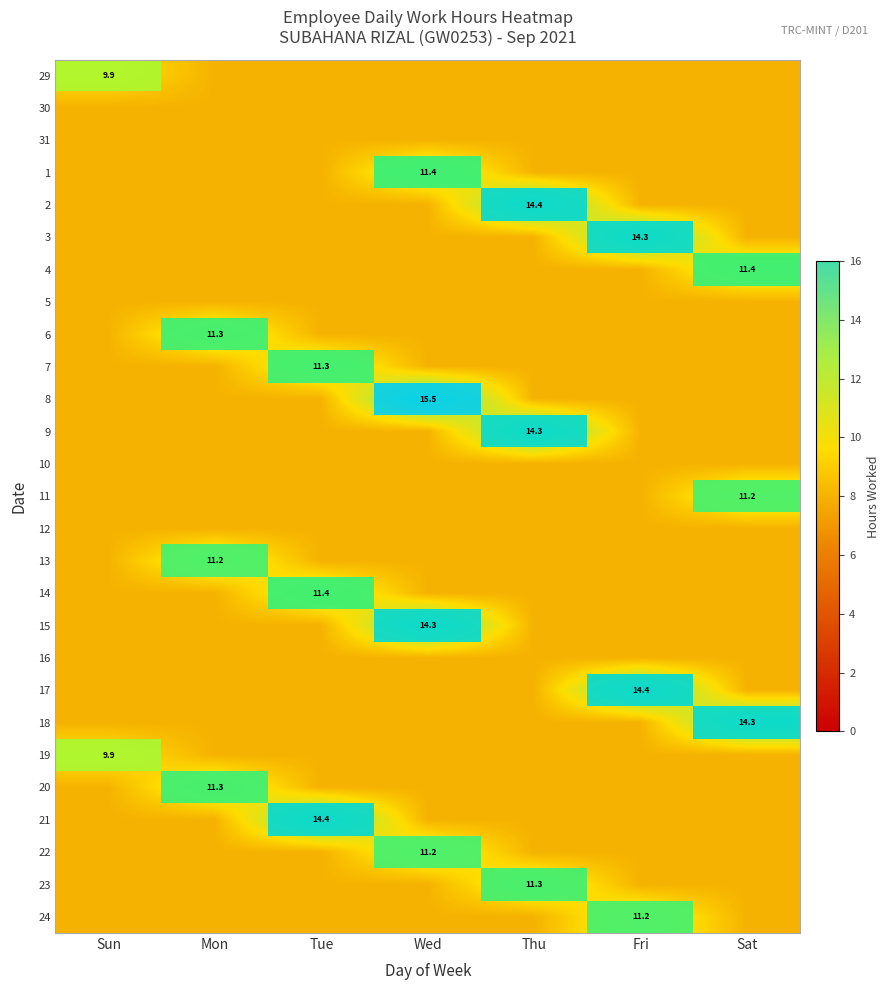

At which category is the sum across all series the highest?

Wed